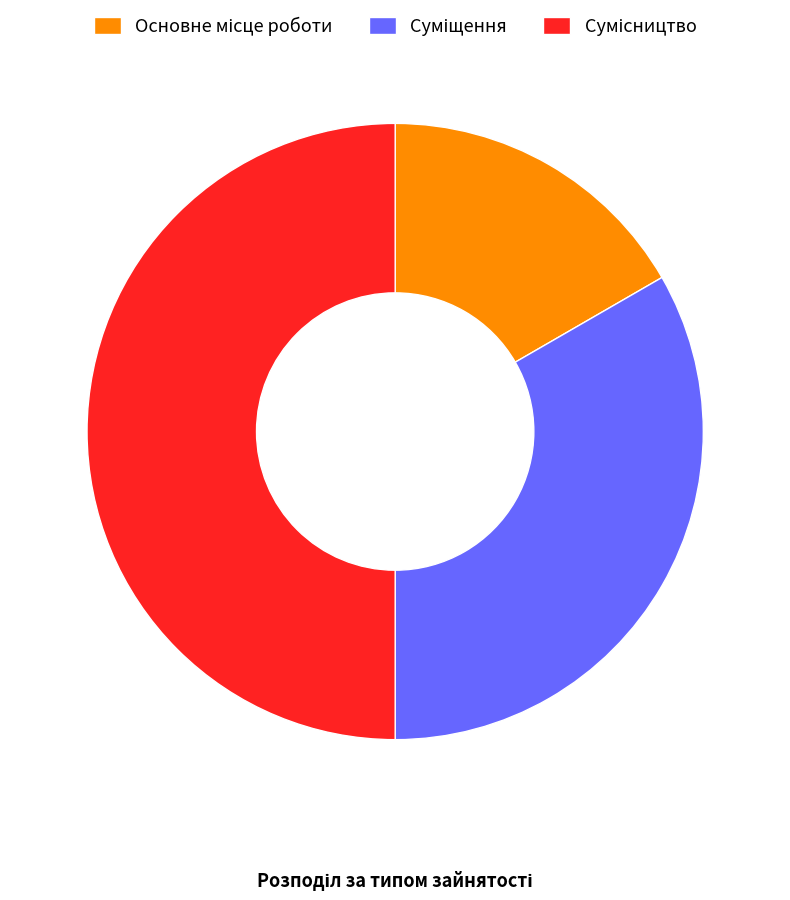

Is Основне місце роботи the majority of the pie?

No